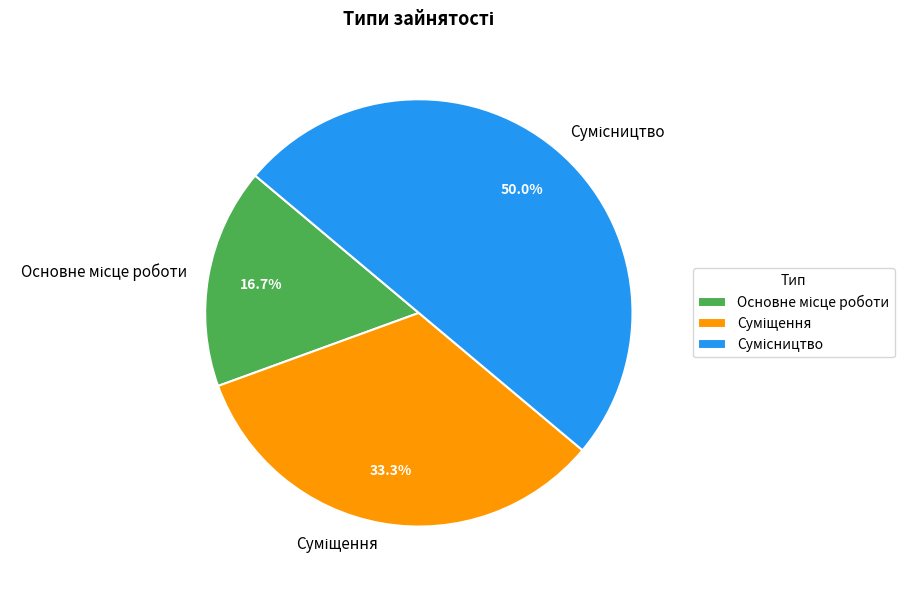

Is it true that Суміщення is 33% of the pie?

True